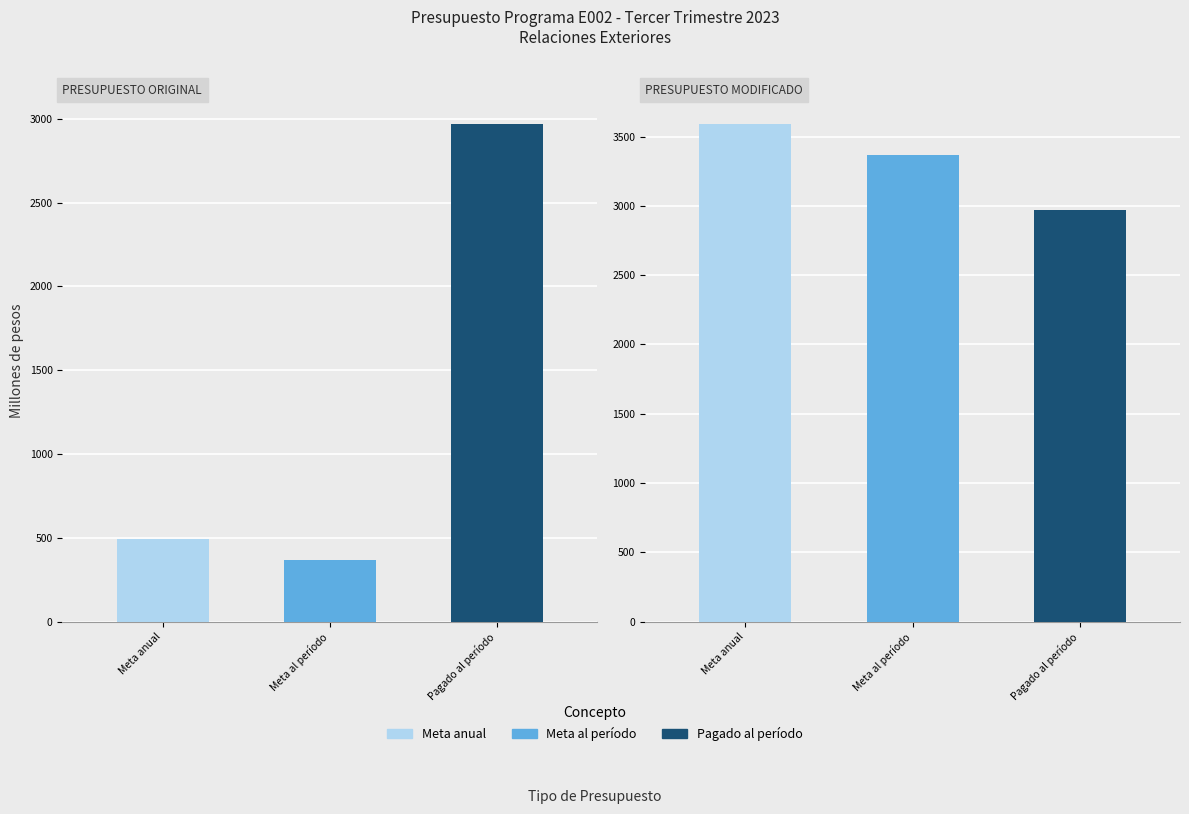

At which label does Avance % al periodo reach its peak?

PRESUPUESTO ORIGINAL